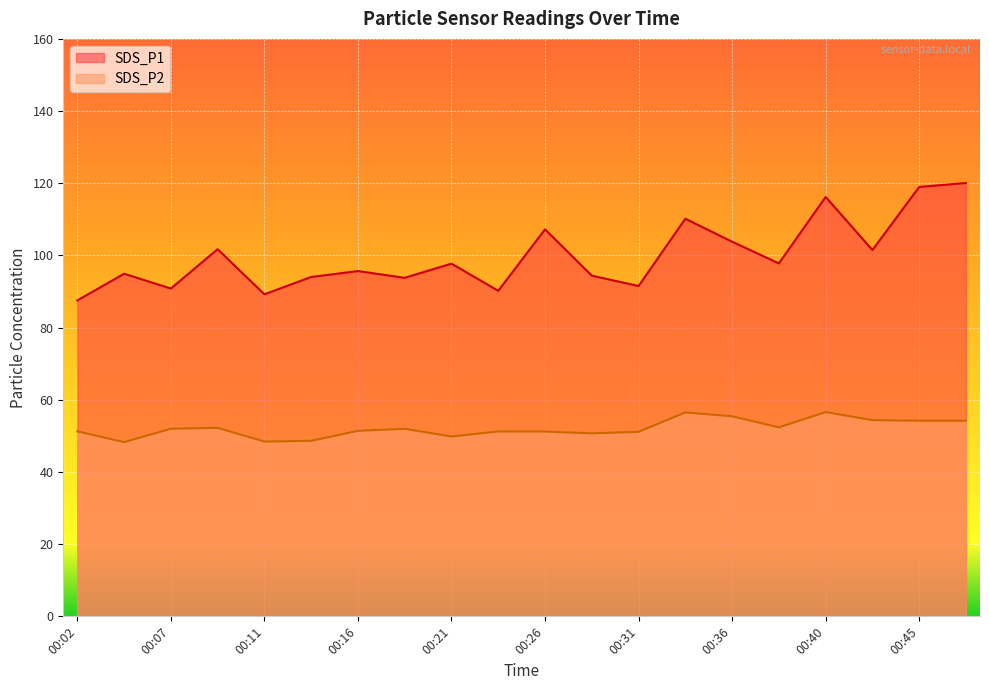

What is the sum of the SDS_P2 values at 00:33 and 00:40?

113.1